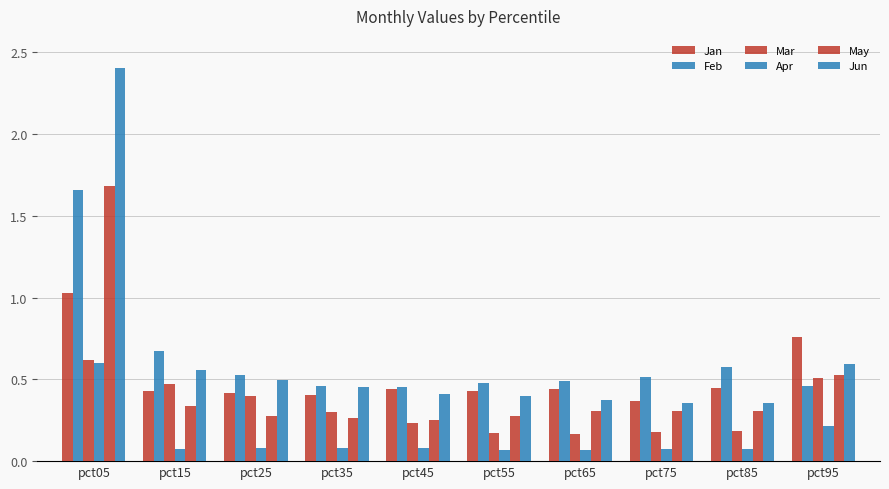

Are the bars grouped side by side (vs. stacked)?

Yes